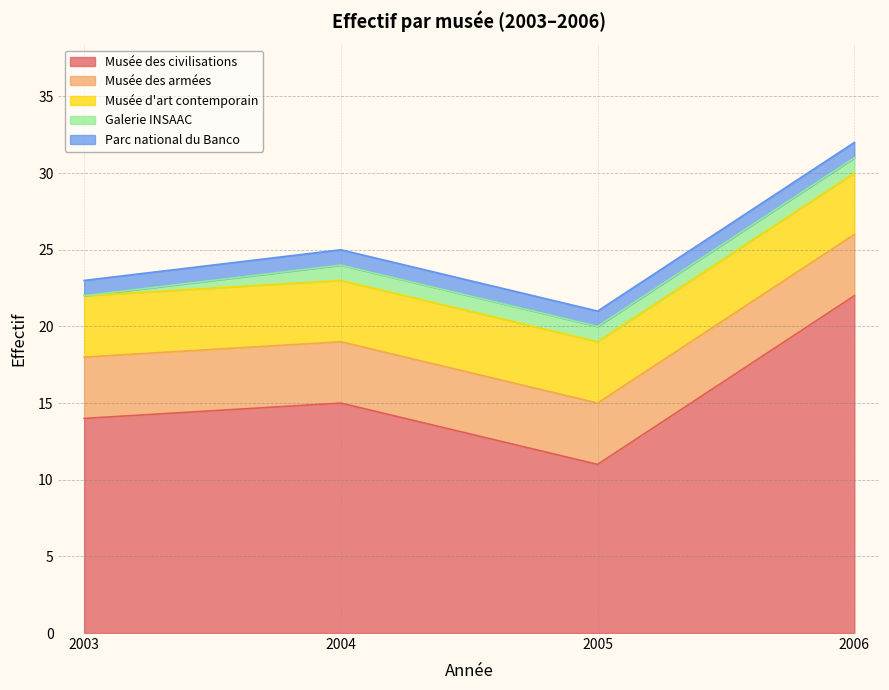

Reading left to right, list all the values displayed in this chart.

Musée des civilisations: 14	15	11	22
Musée des armées: 4	4	4	4
Musée d'art contemporain: 4	4	4	4
Galerie INSAAC: 0	1	1	1
Parc national du Banco: 1	1	1	1